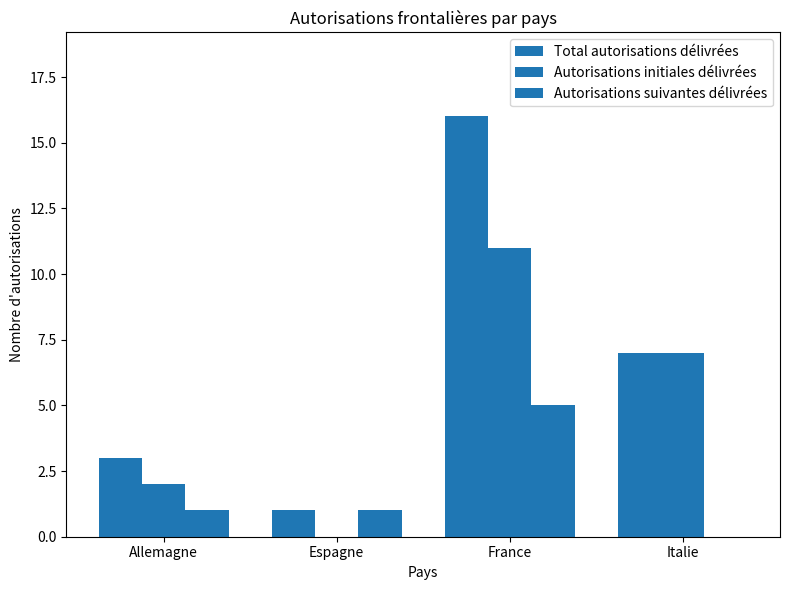

What is the spread (max minus min) of values at Italie?

7